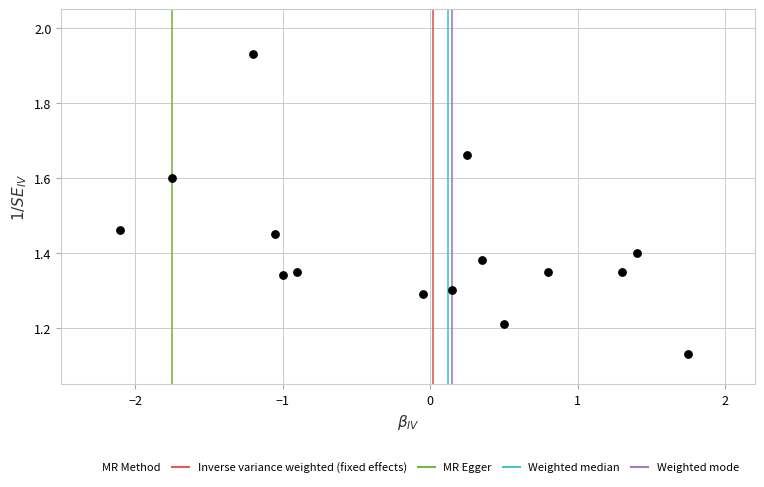

What is the range of X values (max minus min)?

3.9